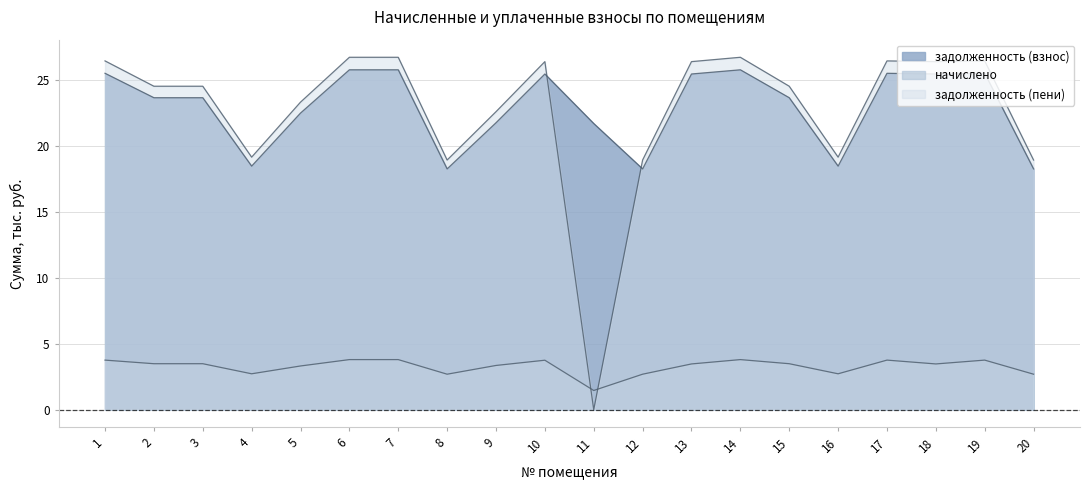

After their last crossing, which series has the higher values: задолженность (пени) or начислено?

задолженность (пени)